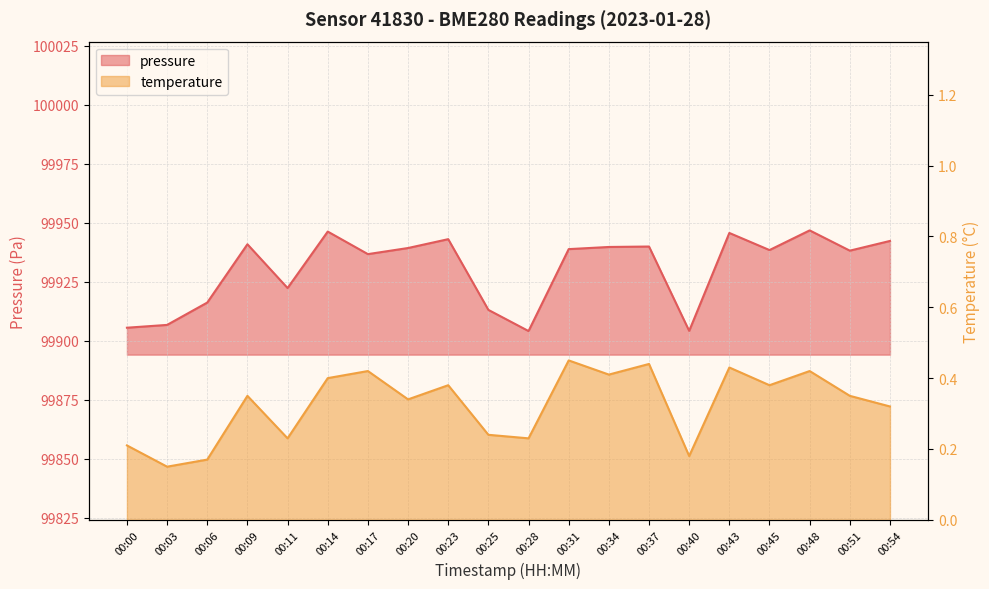

True or false: temperature has a value of 0.2 at 00:03.

False